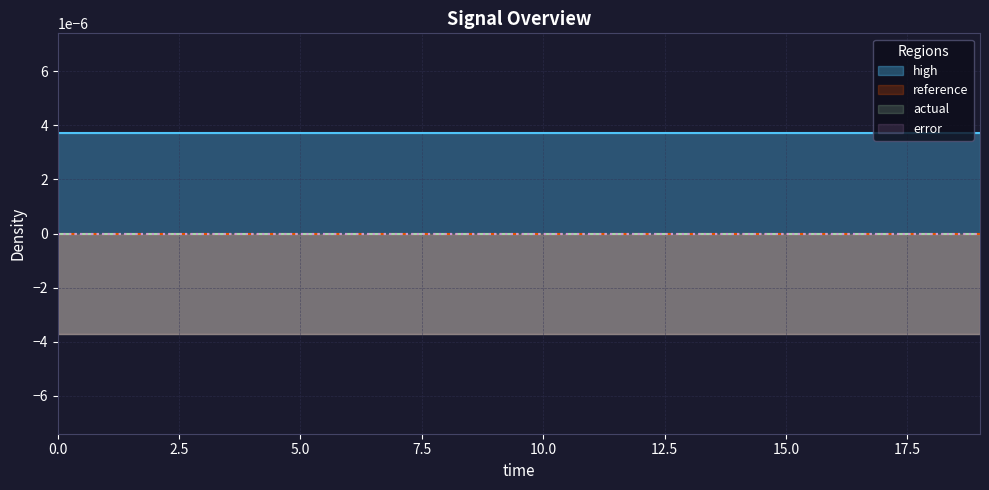

Between 6 and 18, which series saw the biggest shift?

high